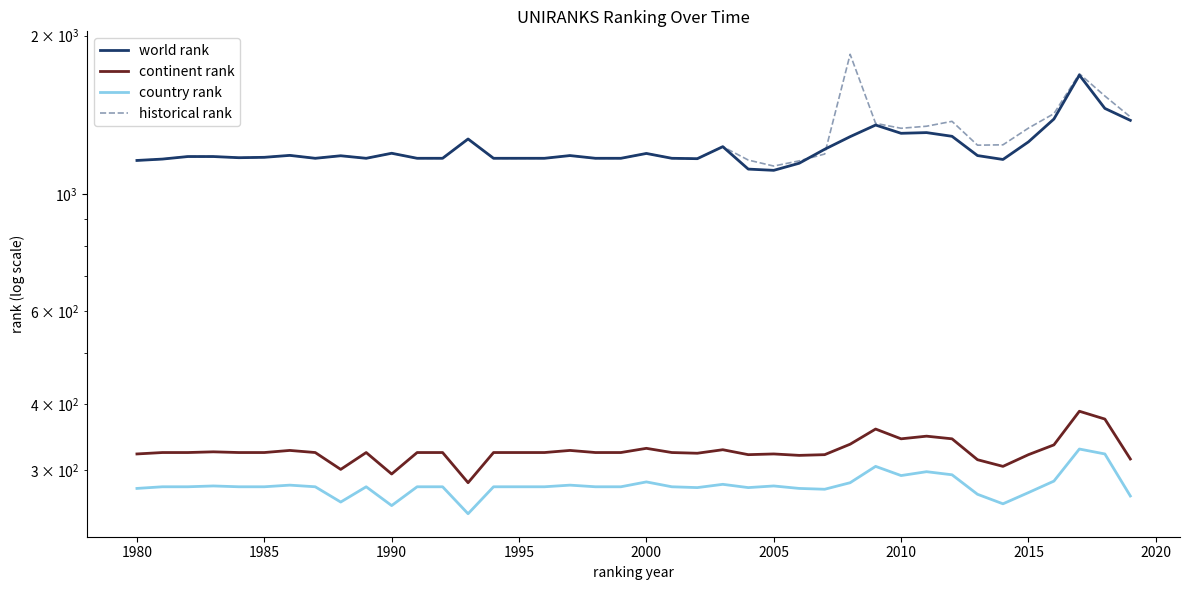

What is the sum of all world rank values?

49028